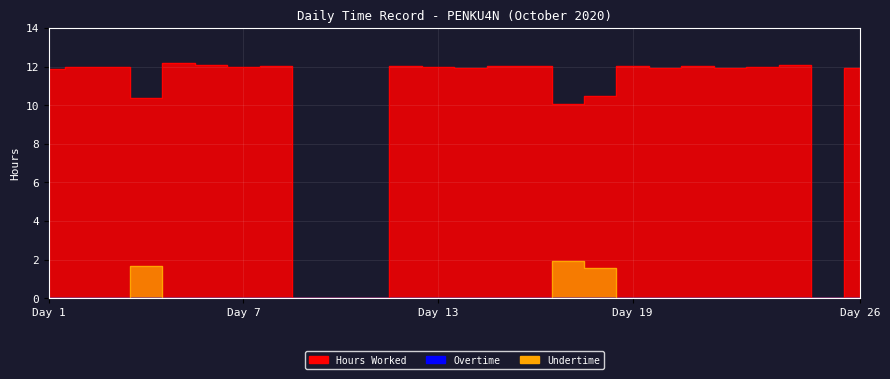

At which category does Hours Worked reach its first local valley?

4